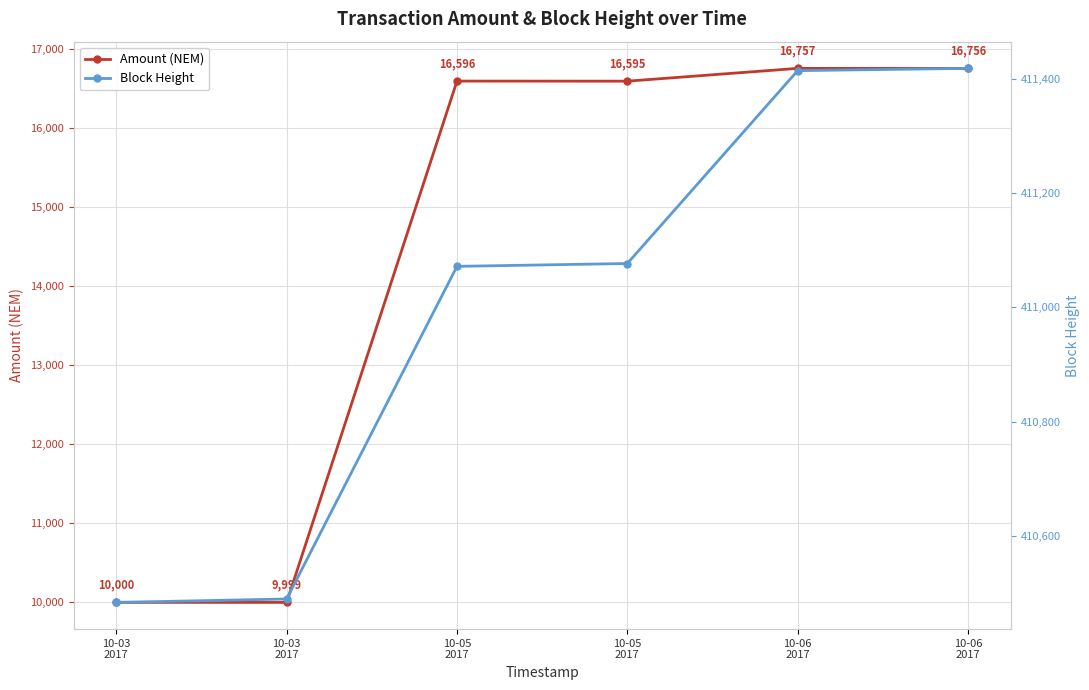

True or false: Amount (NEM) and Block Height intersect in this chart.

False